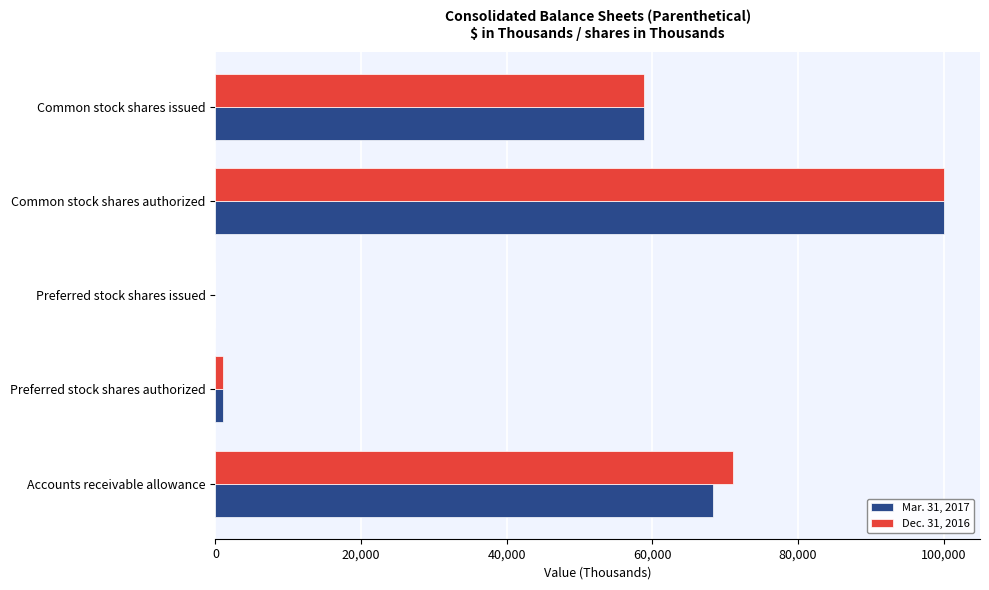

At which category is the sum across all series the highest?

Common stock shares authorized